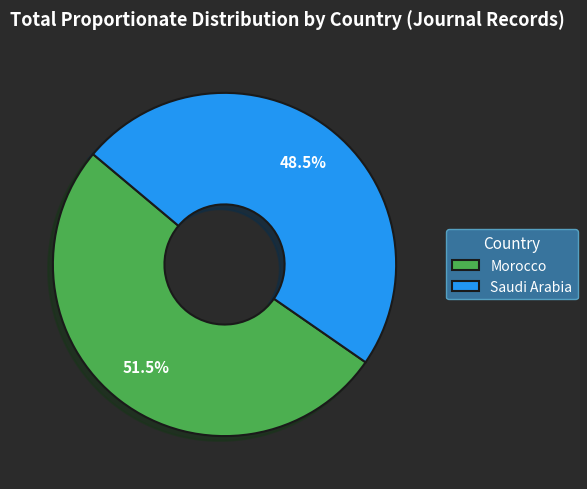

True or false: Morocco accounts for 58% of the total.

False